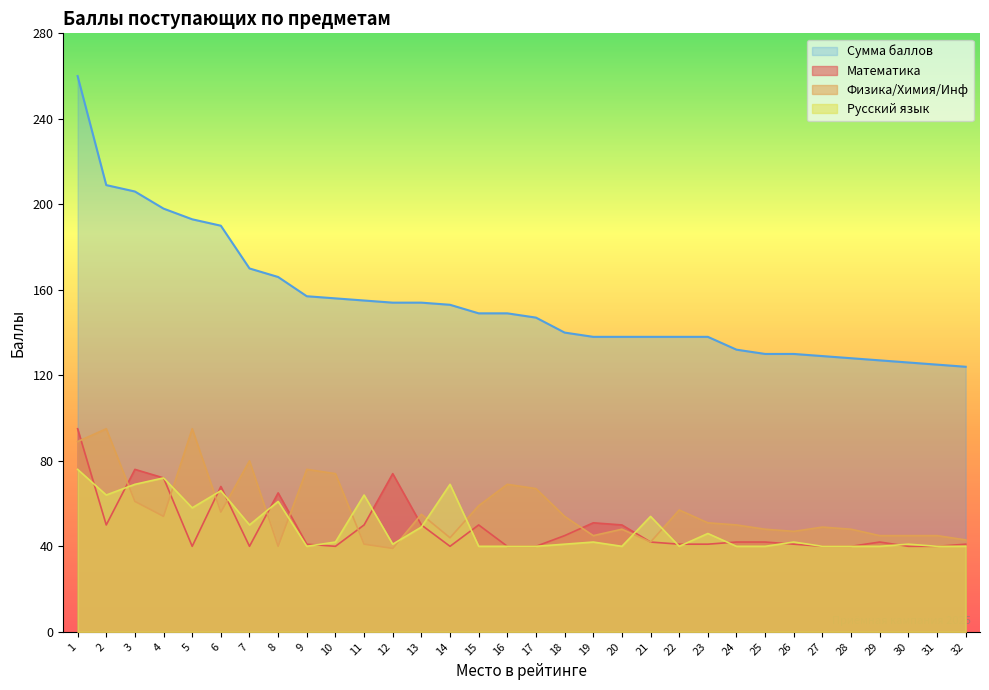

List the labels in order of Физика/Химия/Инф value, largest first.

2, 5, 1, 7, 9, 10, 16, 17, 3, 15, 22, 6, 13, 4, 18, 23, 24, 27, 20, 25, 28, 26, 19, 29, 30, 31, 14, 32, 21, 11, 8, 12